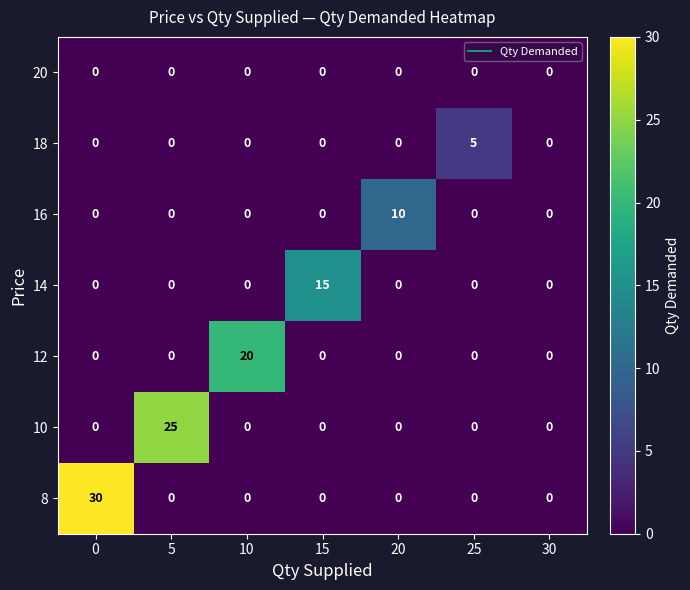

The 8 series shows 42 at 0. True or false?

False